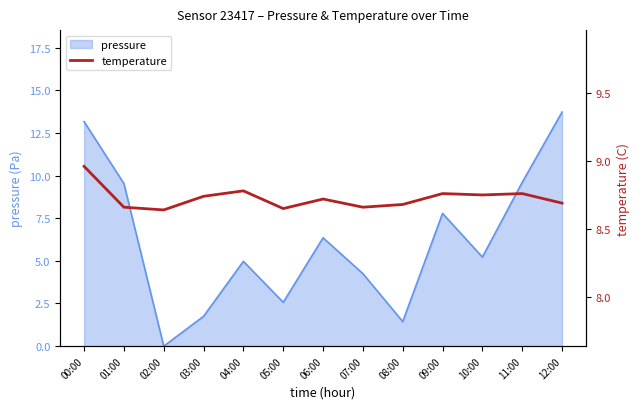

Where is pressure nearest to the value 6?

06:00